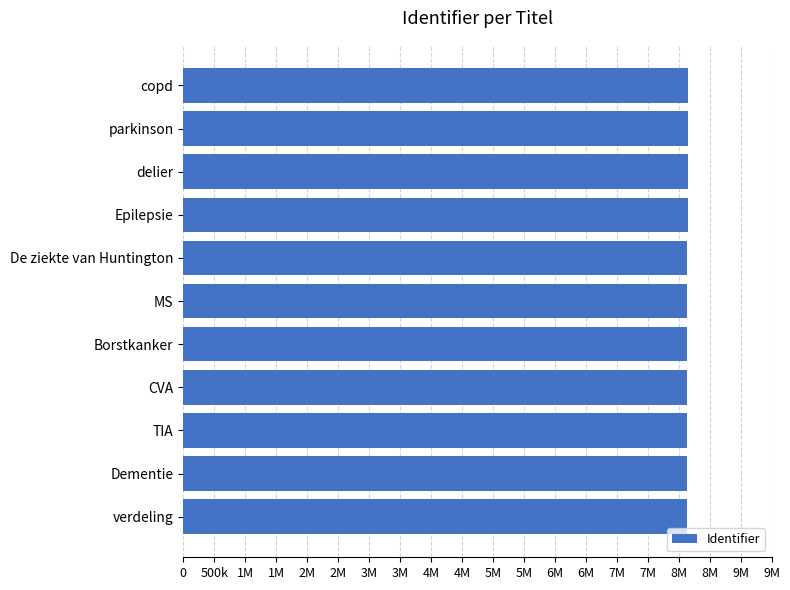

Are the bars horizontal?

Yes